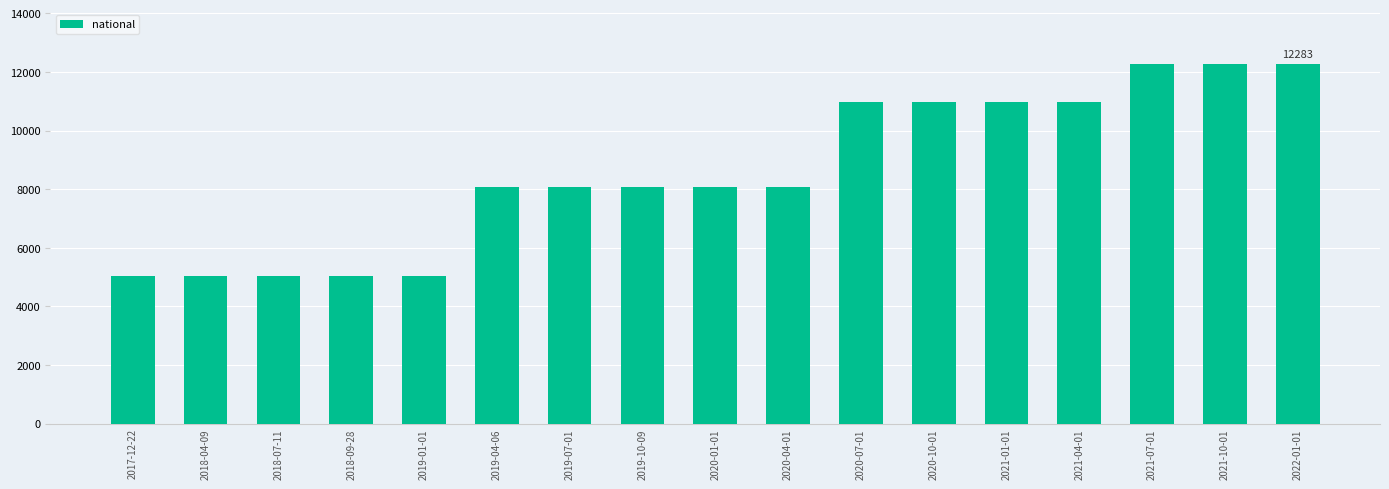

What is the difference between the maximum and minimum values?

7247